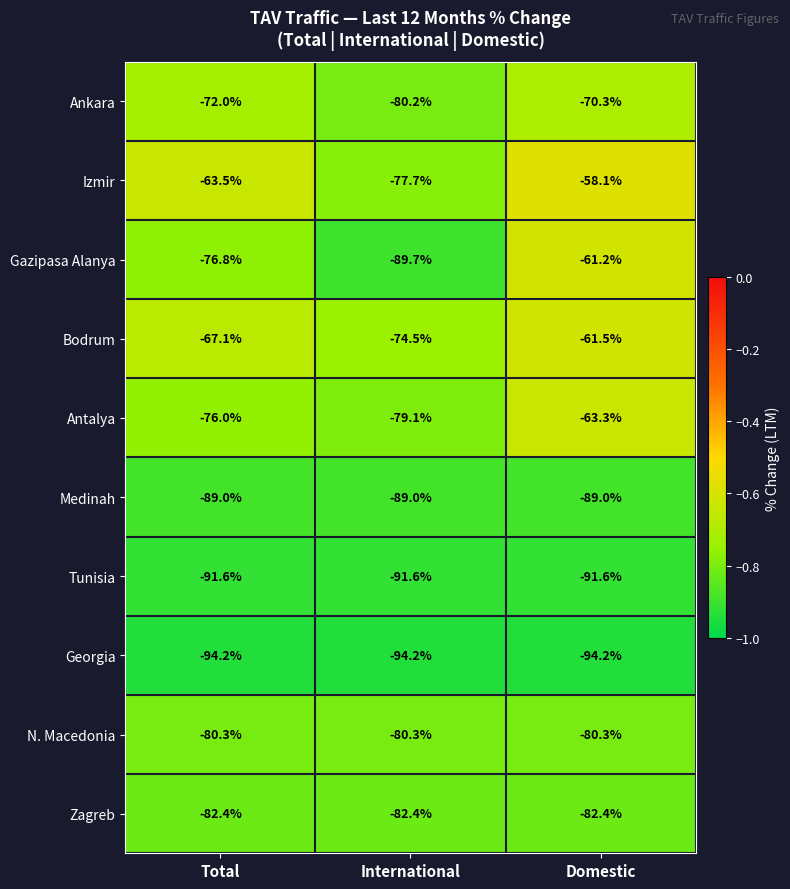

Rank the series at Total from highest to lowest value.

Izmir, Bodrum, Ankara, Antalya, Gazipasa Alanya, N. Macedonia, Zagreb, Medinah, Tunisia, Georgia